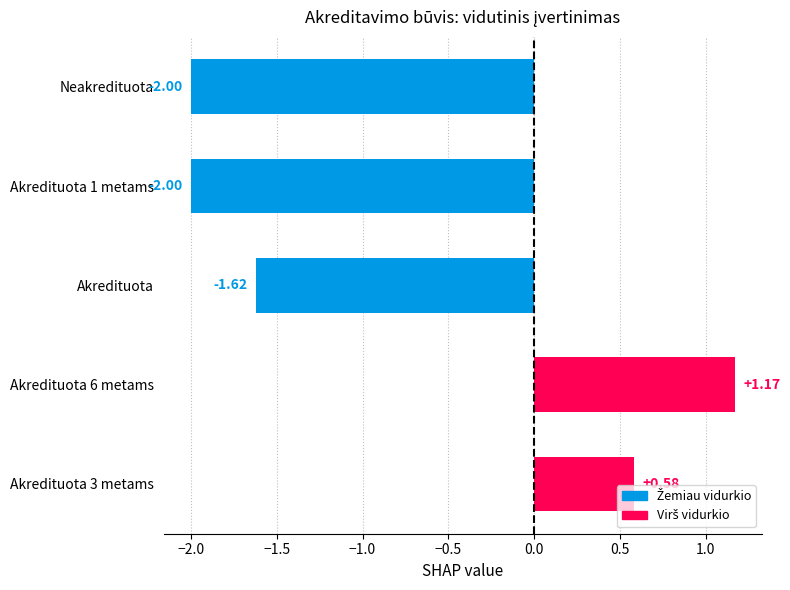

At which category does the chart reach its peak across all series?

Akredituota 6 metams